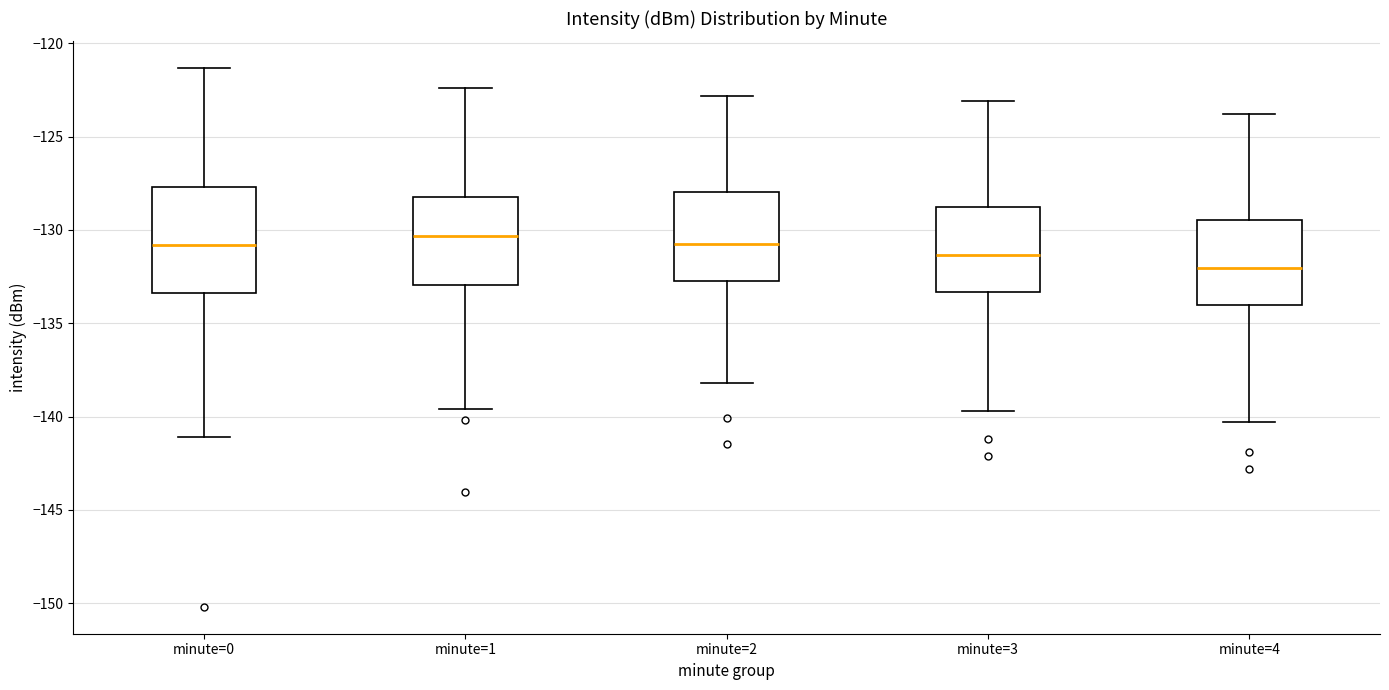

Where is the upper edge of the box for minute=2 on the y-axis? The values are not printed on the chart, so give them approximately, as read against the axis.

-128.0